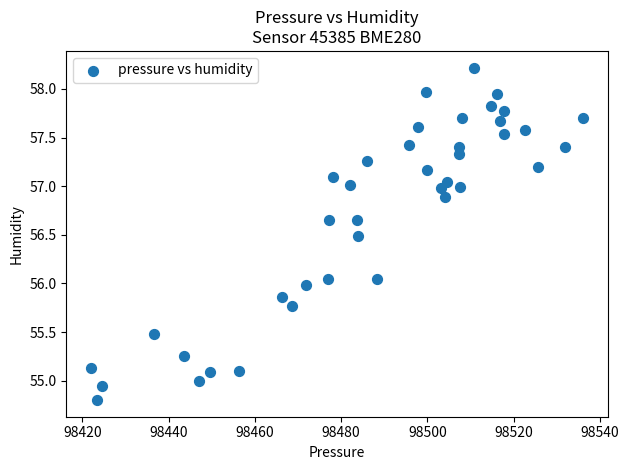

What is the range of X values (max minus min)?

114.1